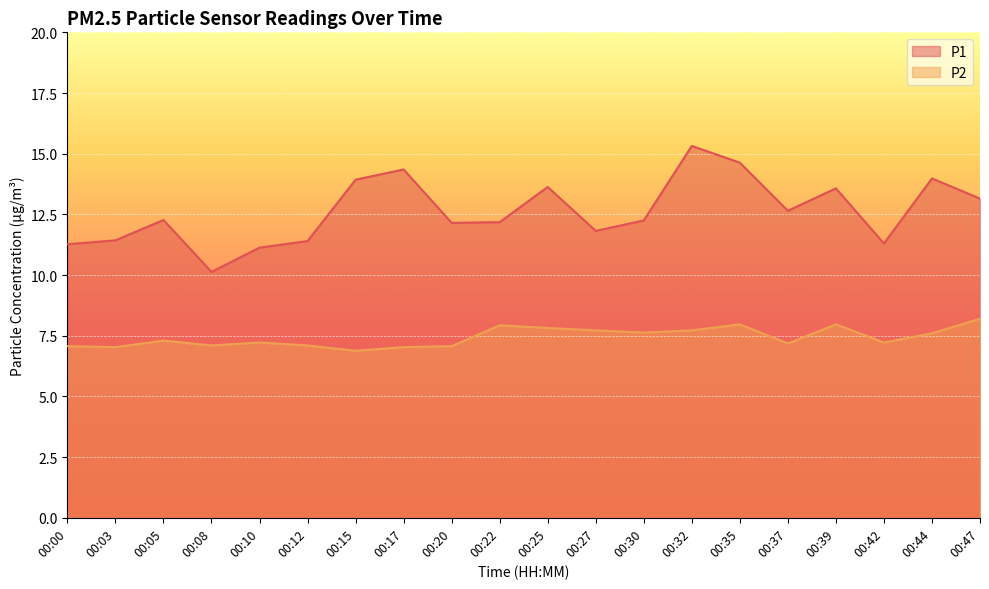

Reading right to left, transcribe all the data shown in this chart.

P1: 00:47=13.2	00:44=14.0	00:42=11.3	00:39=13.6	00:37=12.7	00:35=14.6	00:32=15.3	00:30=12.2	00:27=11.8	00:25=13.6	00:22=12.2	00:20=12.2	00:17=14.3	00:15=13.9	00:12=11.4	00:10=11.1	00:08=10.1	00:05=12.3	00:03=11.4	00:00=11.3
P2: 00:47=8.2	00:44=7.6	00:42=7.2	00:39=8.0	00:37=7.2	00:35=8.0	00:32=7.7	00:30=7.6	00:27=7.7	00:25=7.8	00:22=7.9	00:20=7.1	00:17=7.0	00:15=6.9	00:12=7.1	00:10=7.2	00:08=7.1	00:05=7.3	00:03=7.0	00:00=7.1